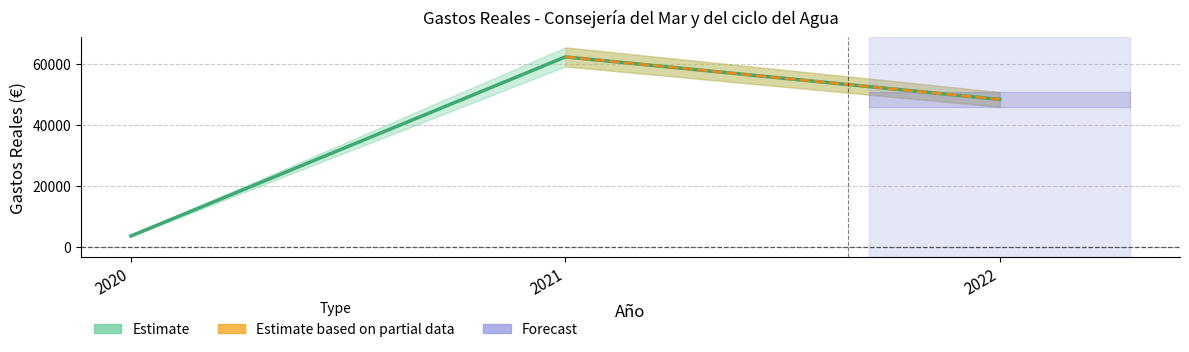

How many data points does each series have?

3